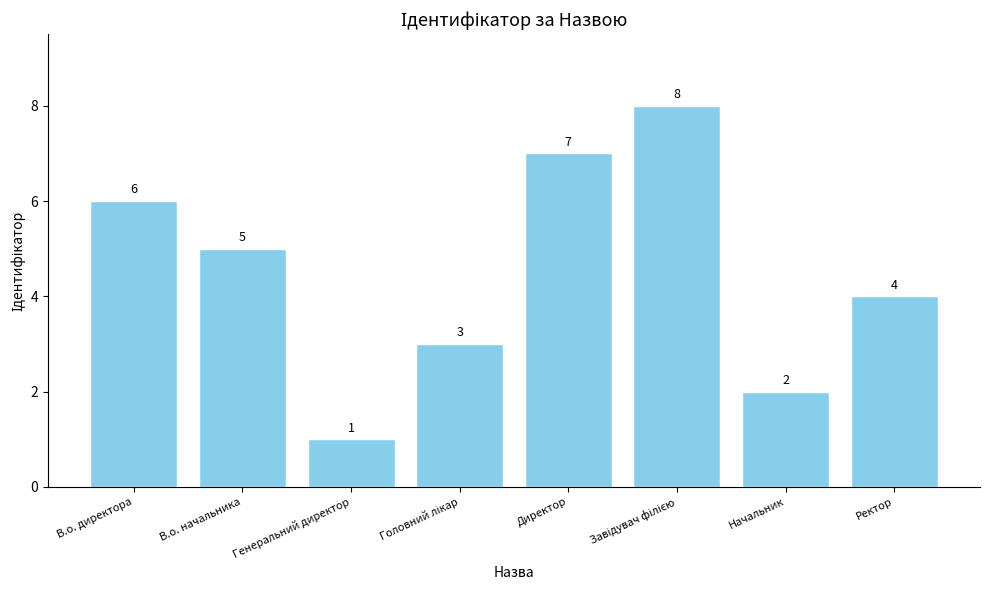

Where does the data first go above 5?

В.о. директора